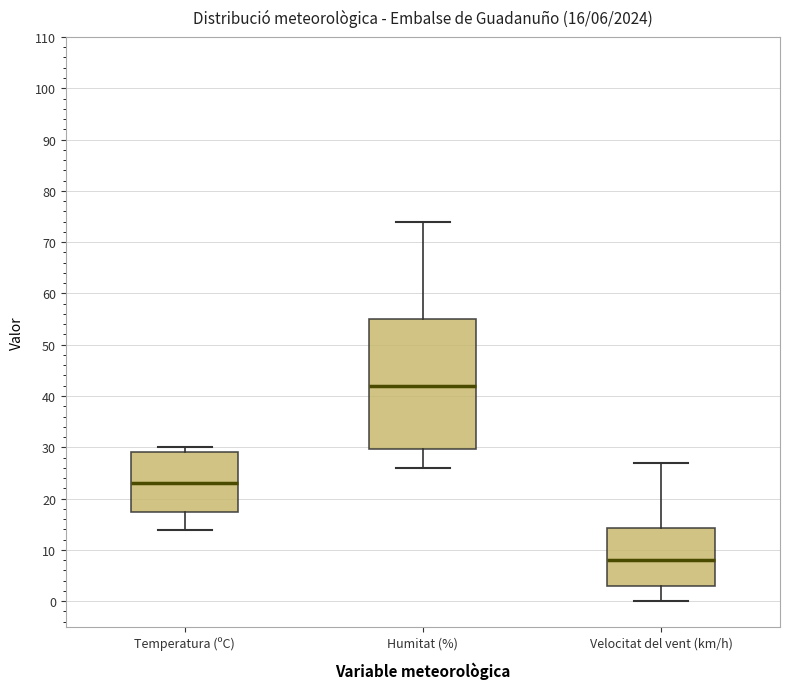

Which box's median line is the lowest?

Velocitat del vent (km/h)